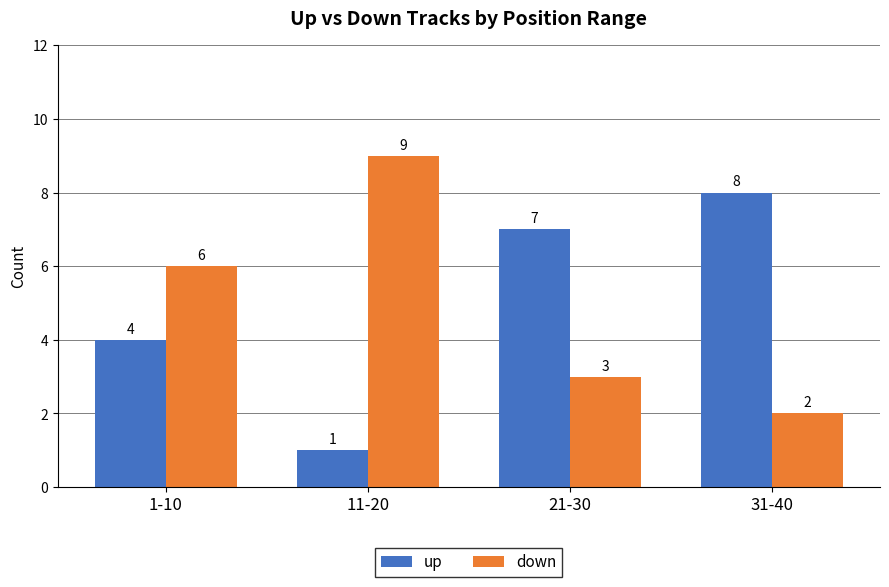

What is the spread (max minus min) of values at 31-40?

6